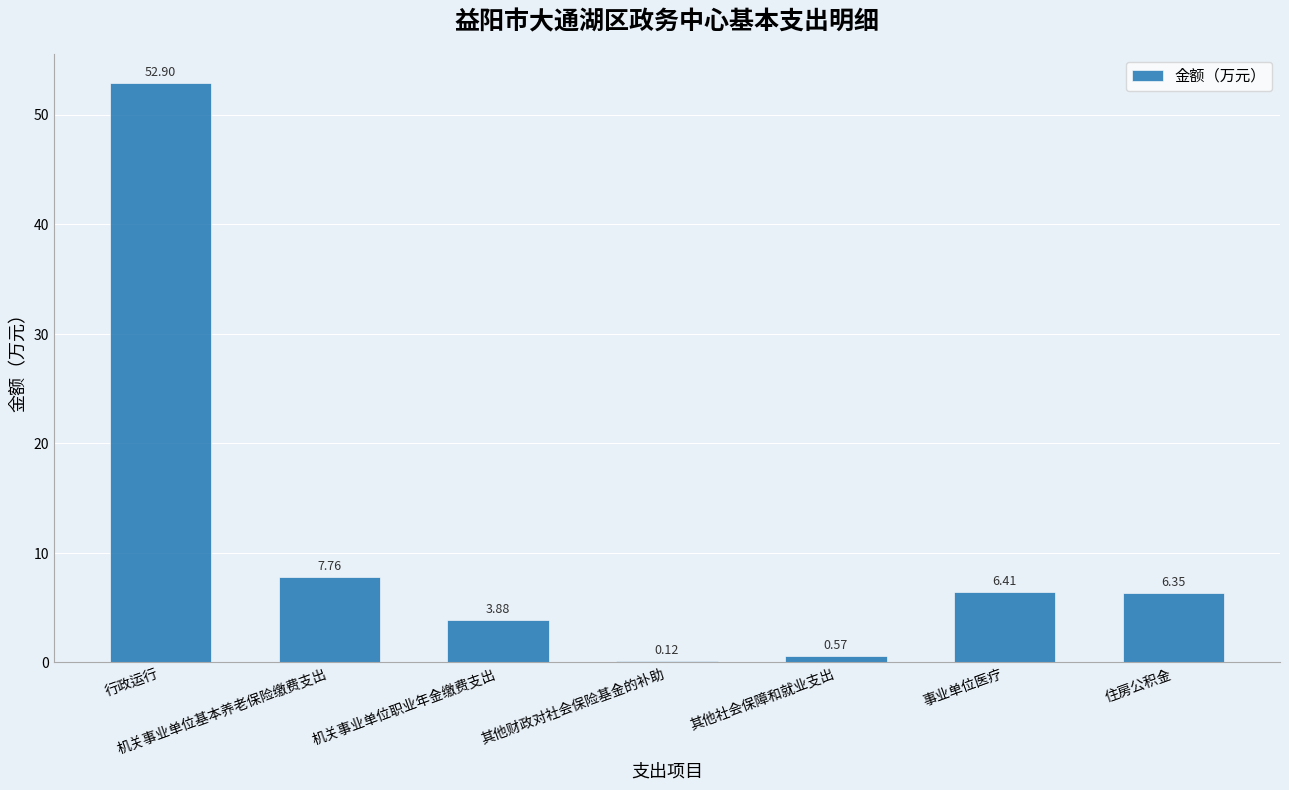

True or false: the data shows 52.9 at 行政运行.

True